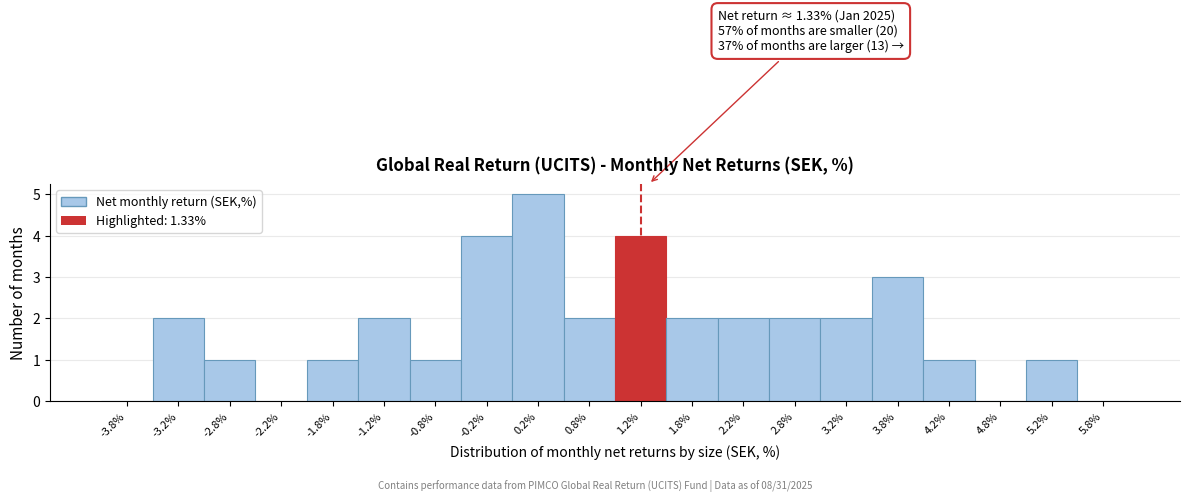

Which range on the x-axis has the tallest bar?

0.0 to 0.5